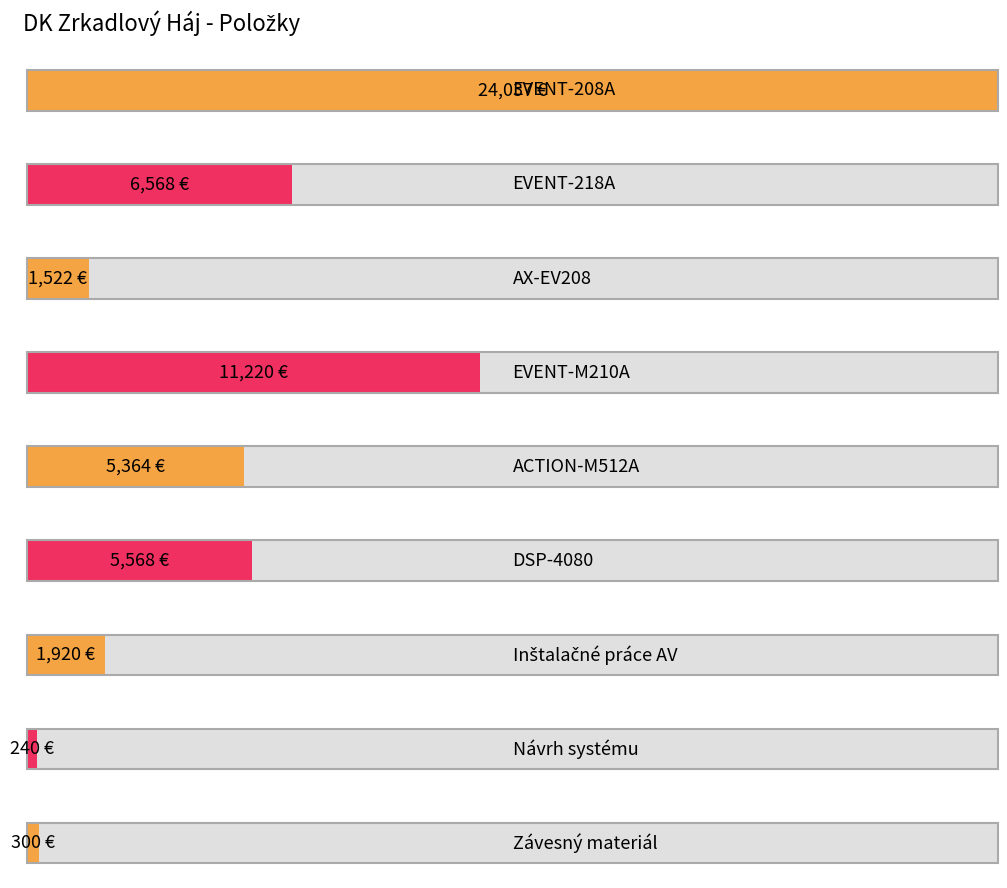

What is the smallest value displayed?

240